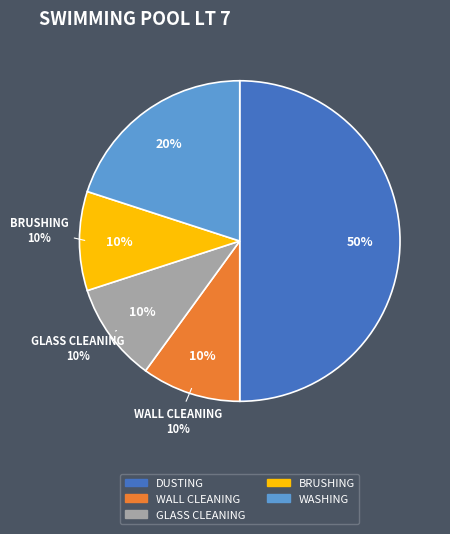

What is the smallest slice in the pie chart?

WALL CLEANING